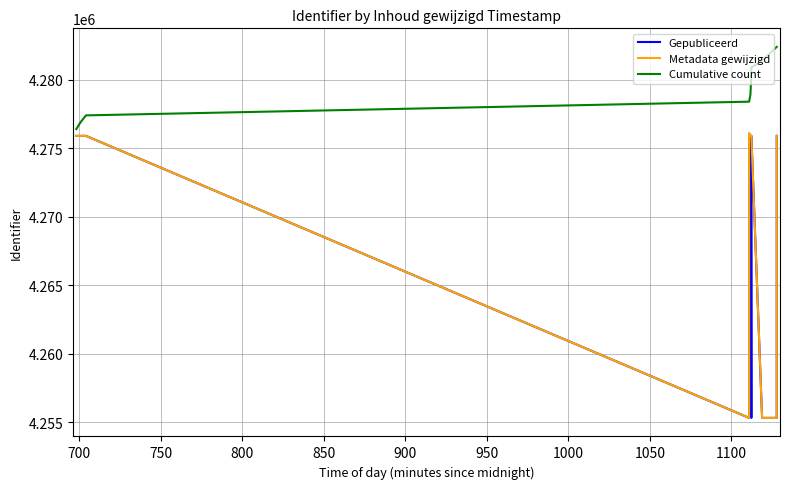

Rank the series by their maximum value, from highest to lowest.

Cumulative count, Gepubliceerd, Metadata gewijzigd